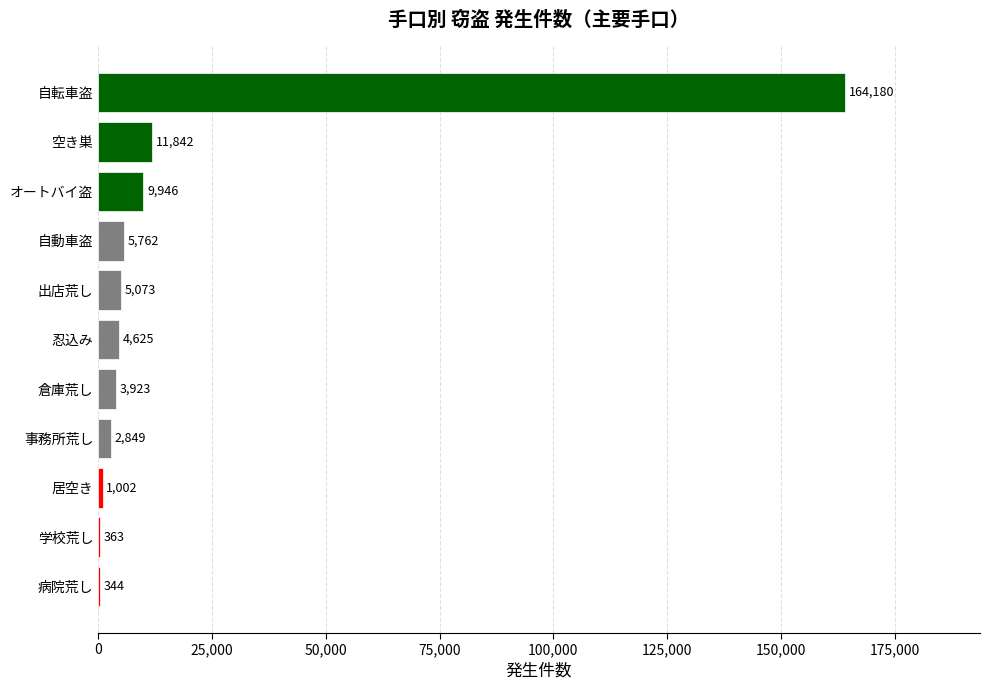

Count the number of data series in this chart.

1